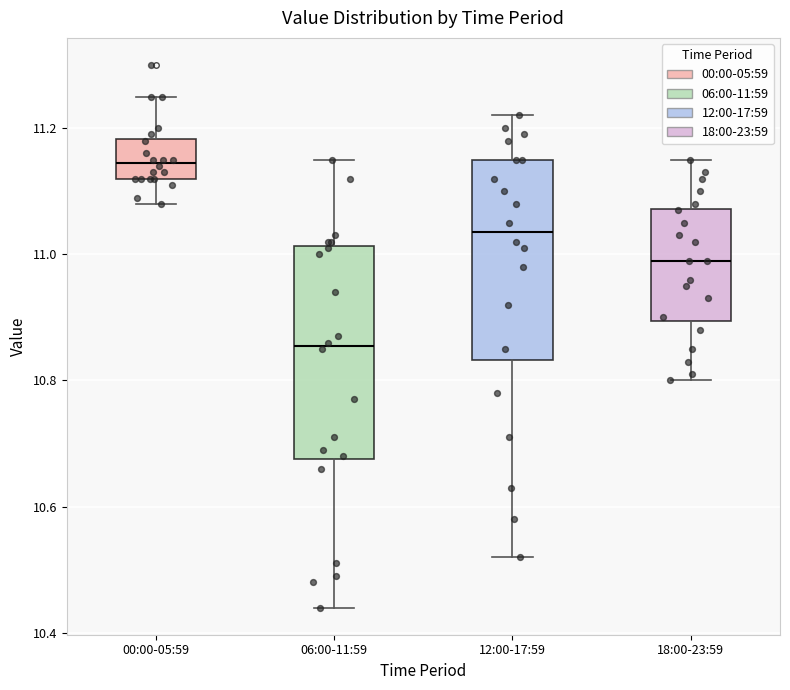

Where does the median line of the box for 00:00-05:59 sit on the y-axis? The values are not printed on the chart, so give them approximately, as read against the axis.

11.14